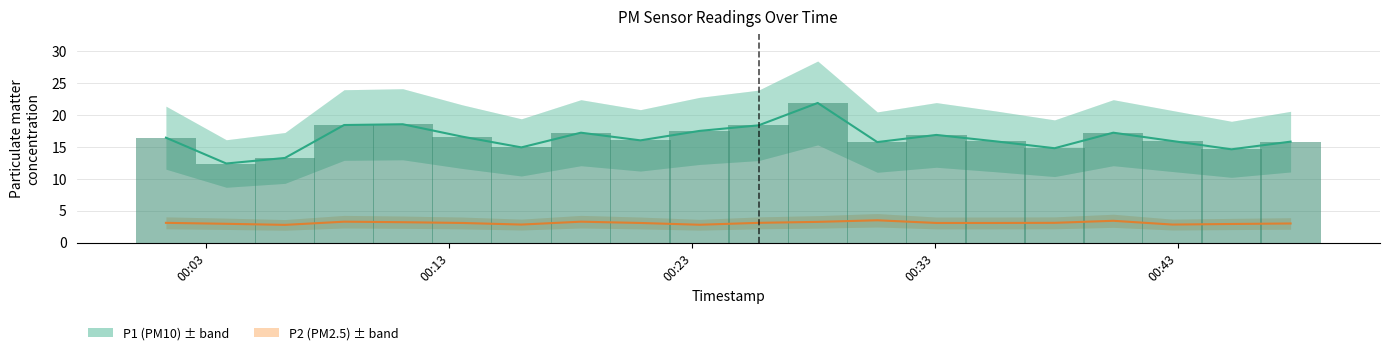

What is the sum of all P1 (PM10) values?

328.0